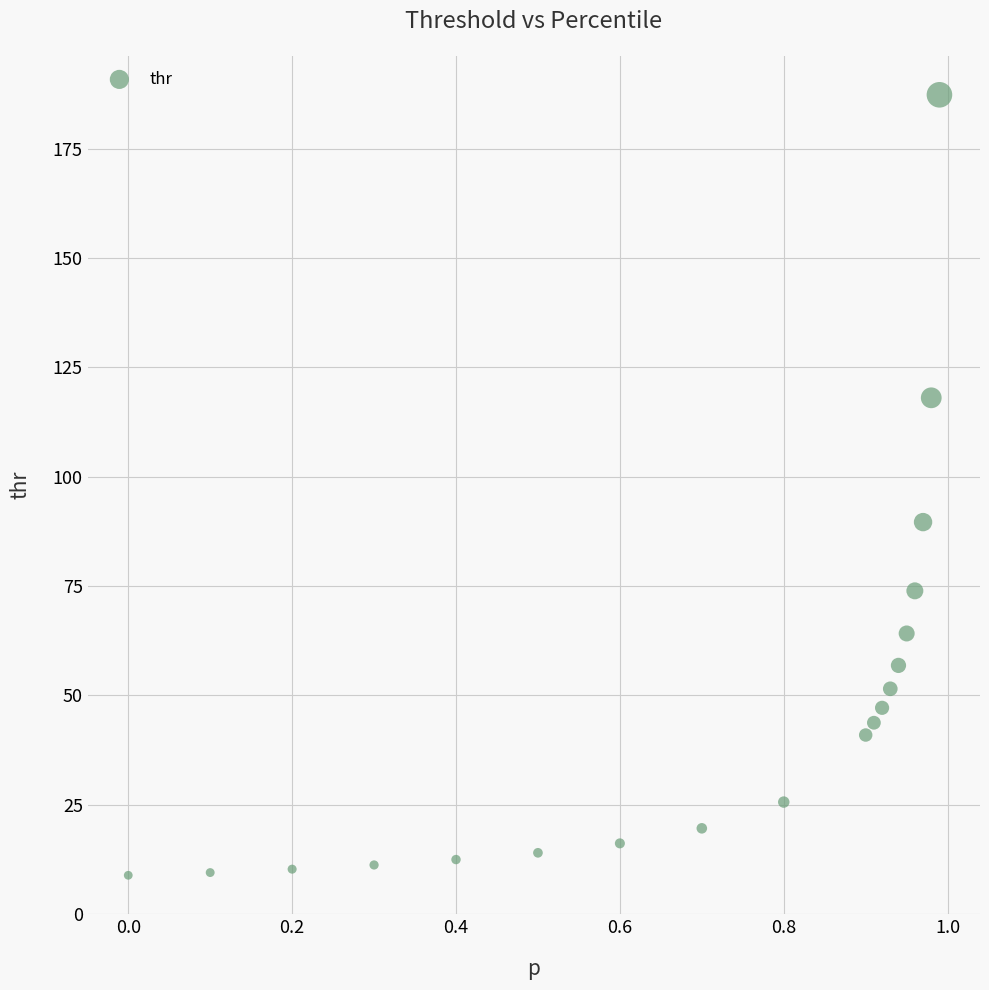

What Y value in the scatter plot is closest to 98?

89.6